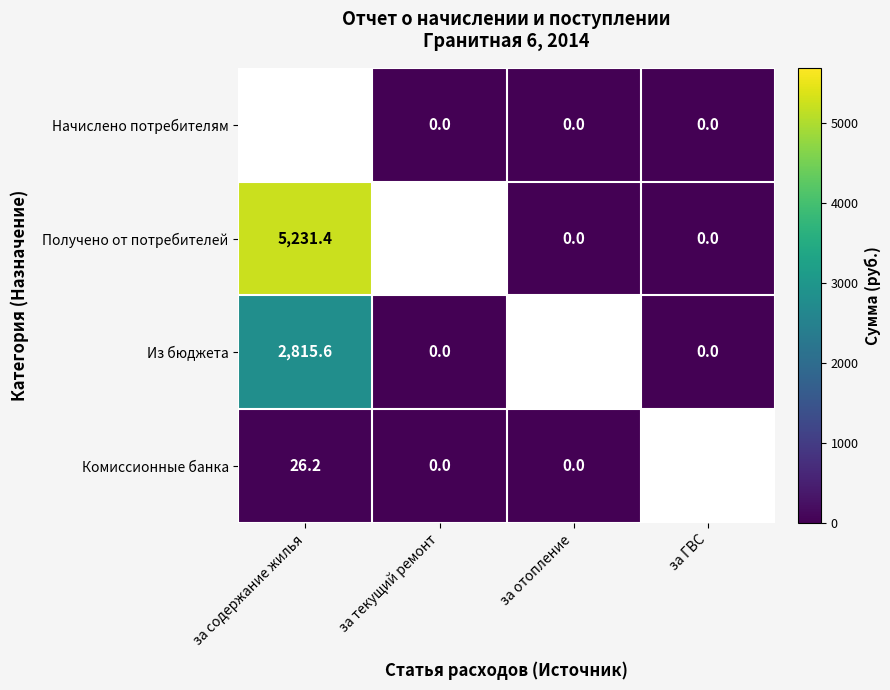

Is the value of Комиссионные банка at за содержание жилья greater than the value of Начислено потребителям at за отопление?

Yes